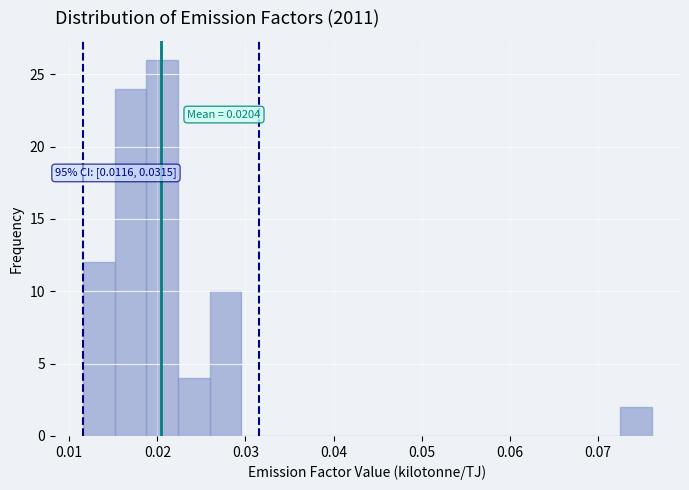

Around what value on the x-axis is the tallest bar? Give the approximate position of its centre, as read against the axis.

0.021